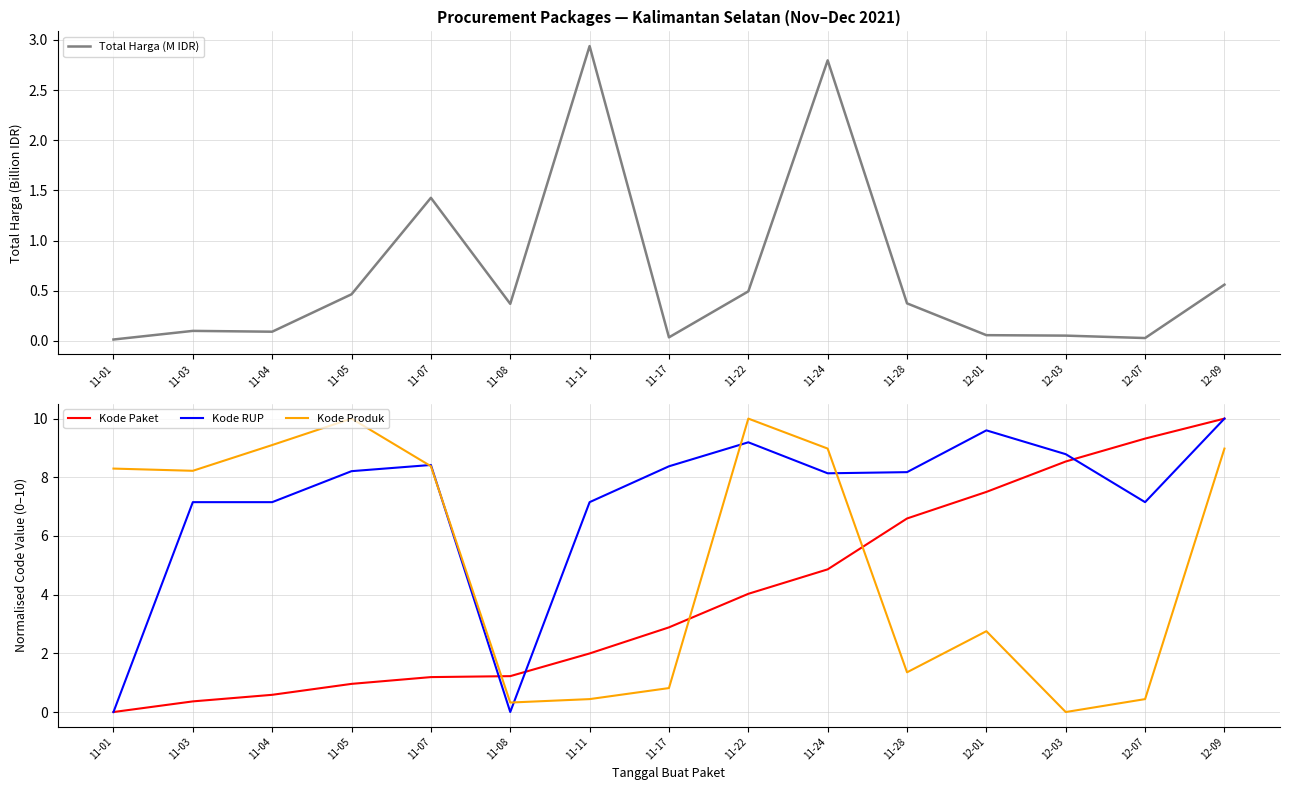

At which category is the sum across all series the highest?

12-09